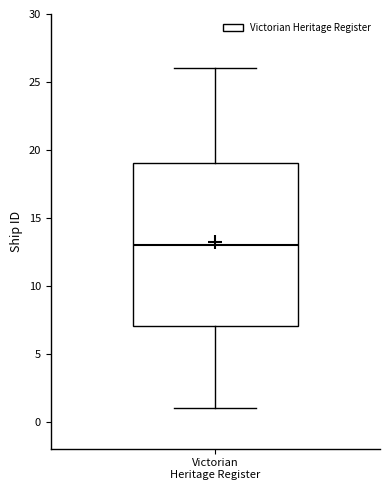

Read this box plot against the y-axis: the position of the median line, the range covered by the box, and the ends of both whiskers. The values are not printed on the chart, so give them approximately, as read against the axis.

median 13, box 7 to 19, whiskers 1 to 26